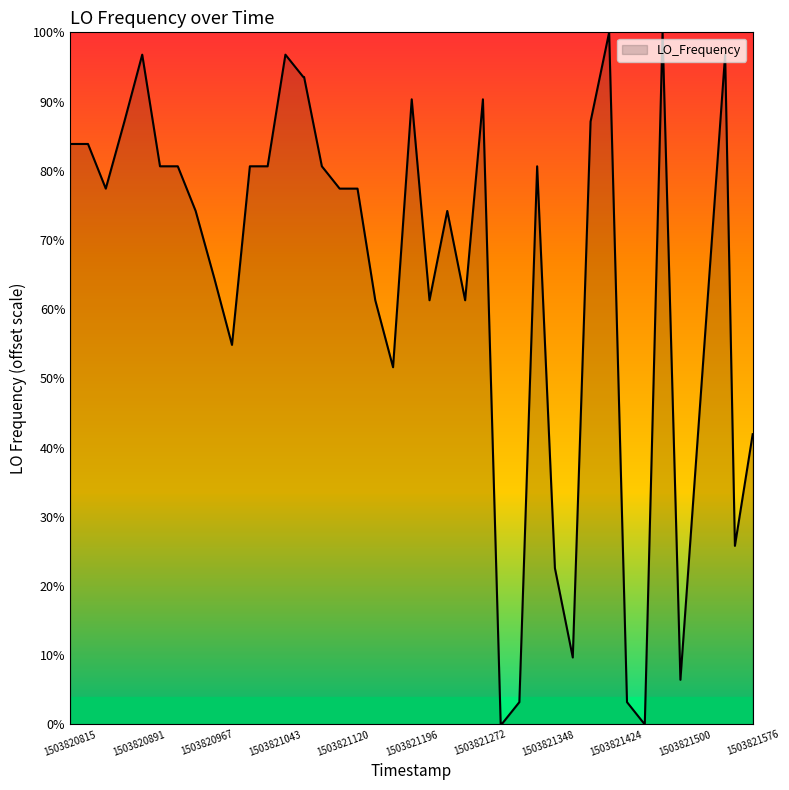

What is the maximum value shown in the chart?

100.0